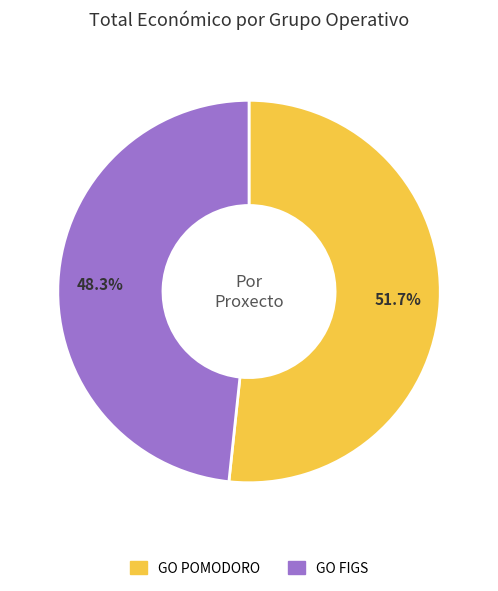

Is it true that GO FIGS is 48% of the pie?

True